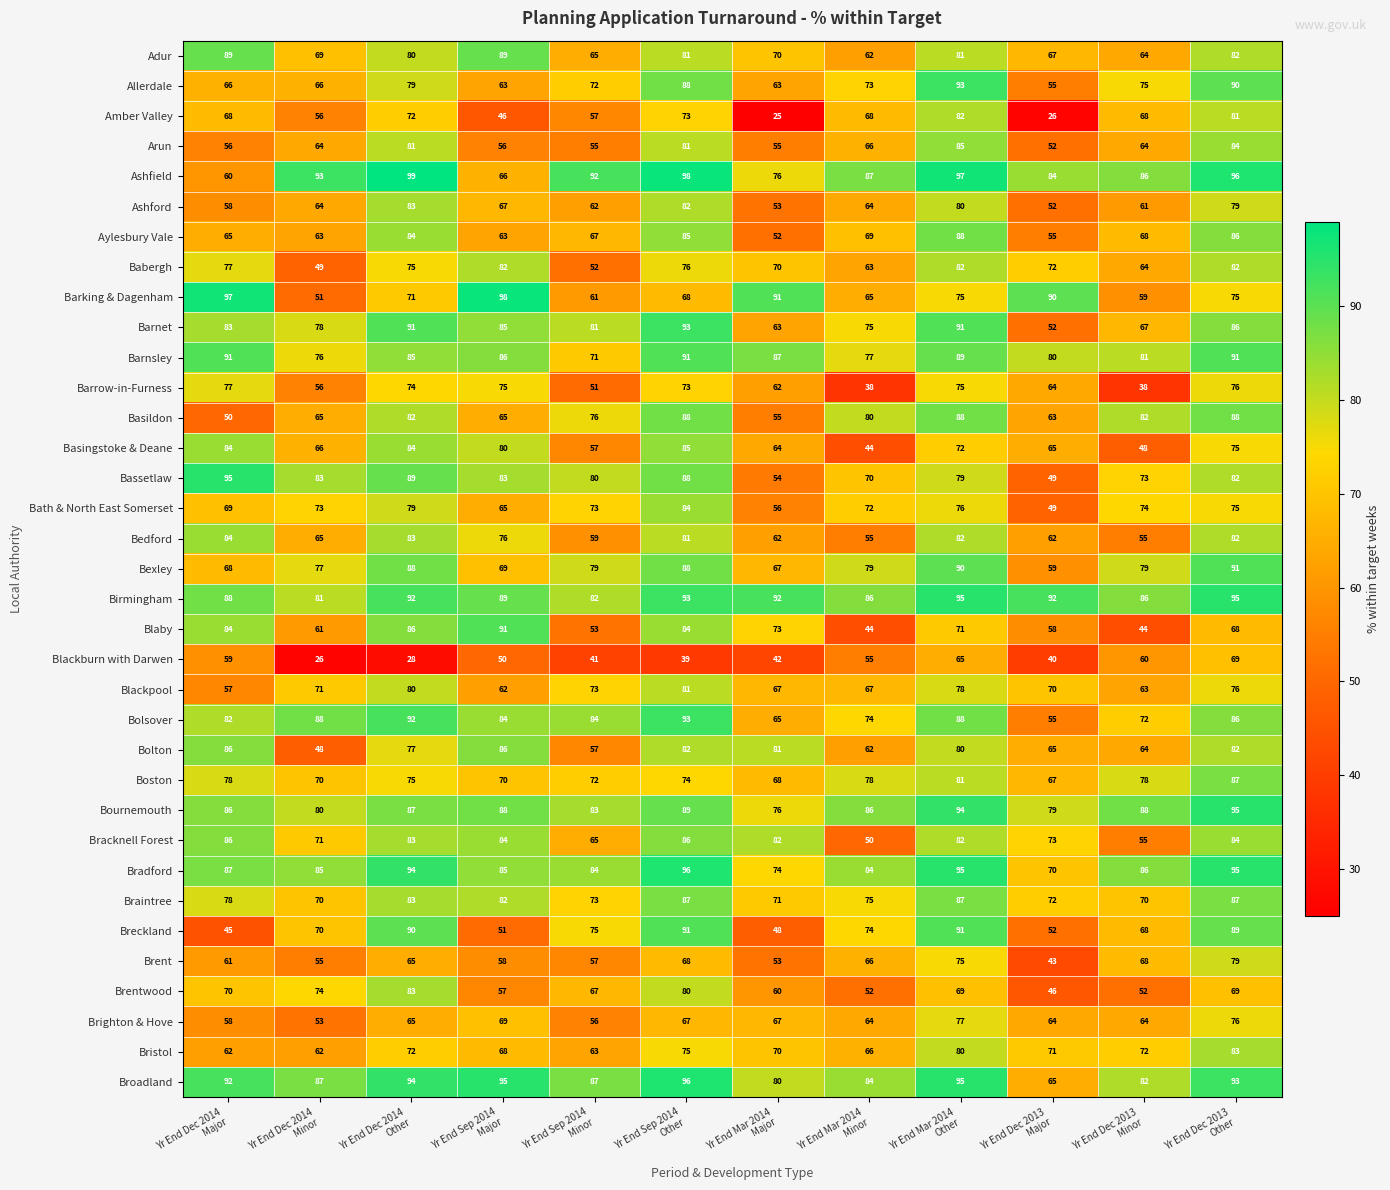

At how many categories does at least one series exceed 67?

12